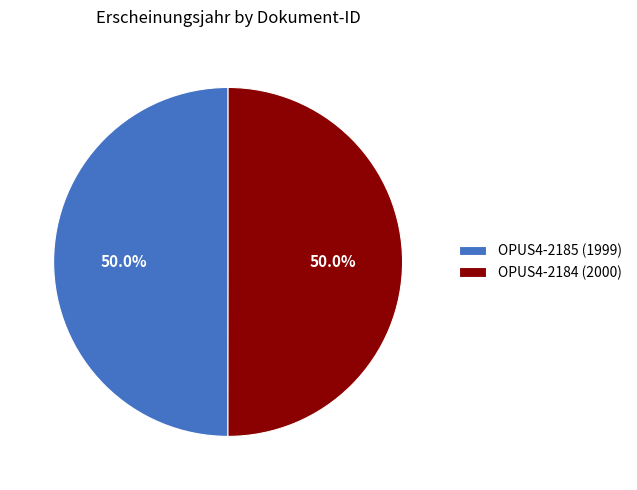

What is the ratio of the value at OPUS4-2184 to the value at OPUS4-2185?

1.0